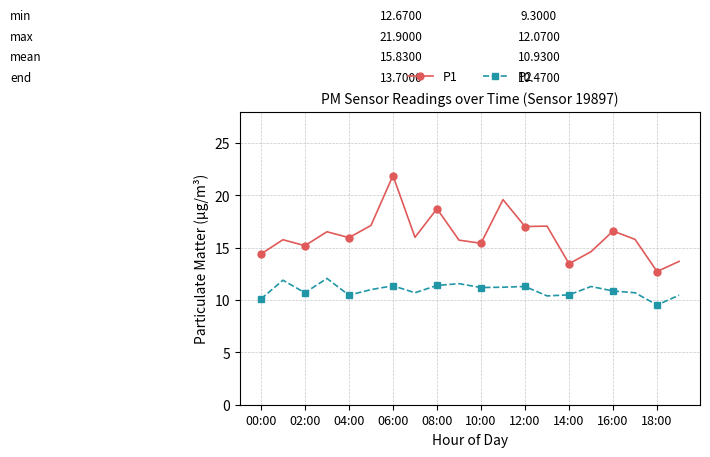

True or false: P2 and P1 intersect in this chart.

False